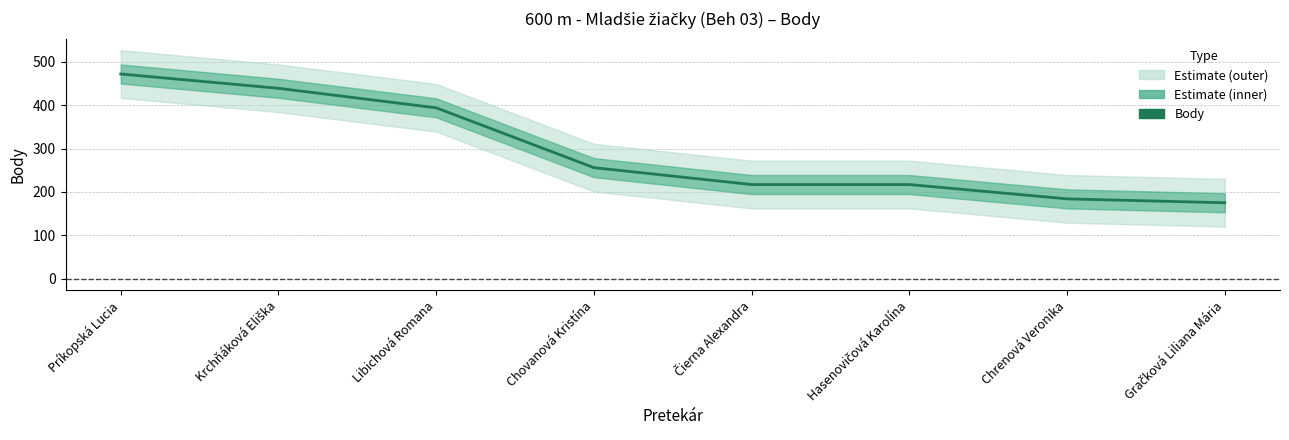

Count the values in the range 217 to 439.

5